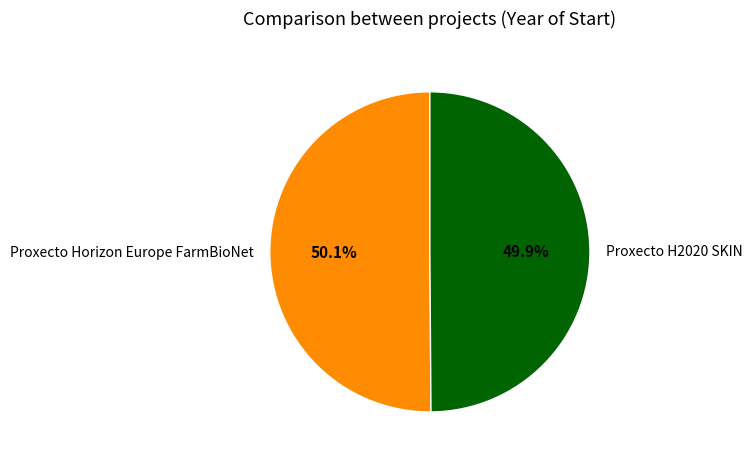

What percentage is the Proxecto H2020 SKIN slice, to the nearest percent?

50%